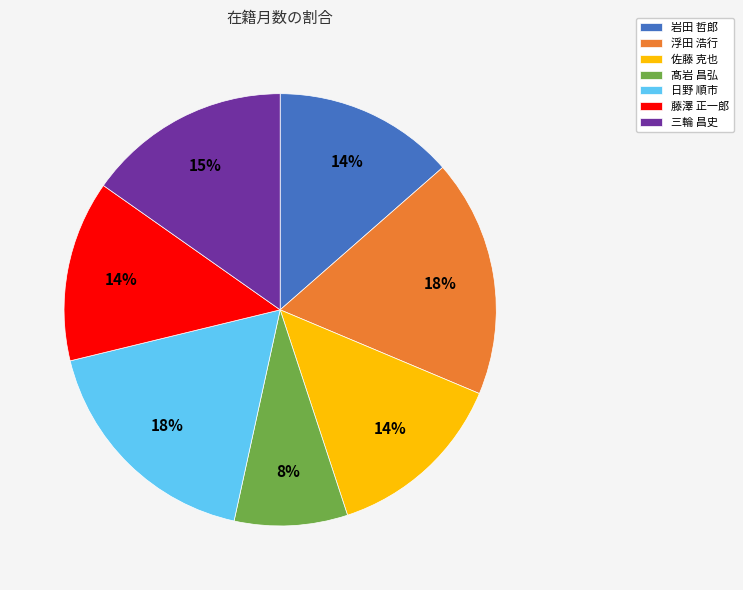

To the nearest percent, what is the difference between the 藤澤 正一郎 and 浮田 浩行 slice percentages?

4%